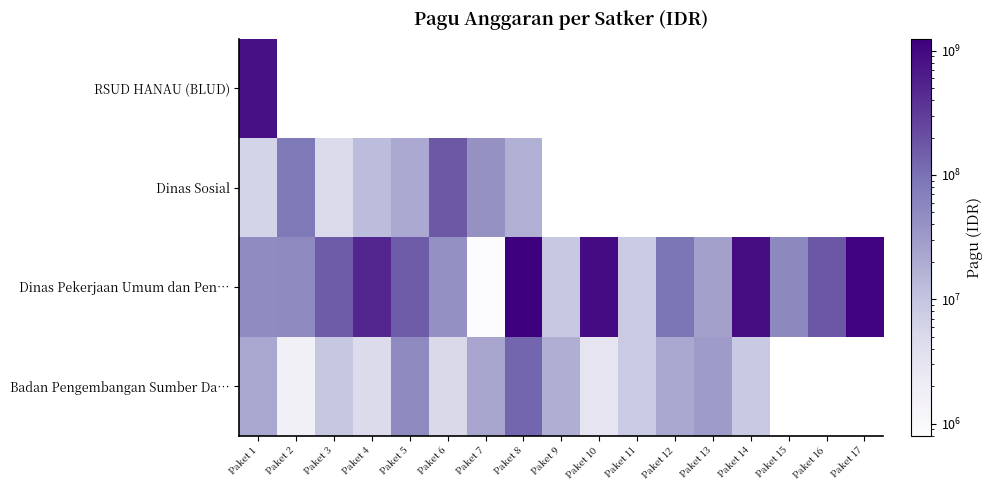

At how many categories does at least one series exceed 358570509?

6